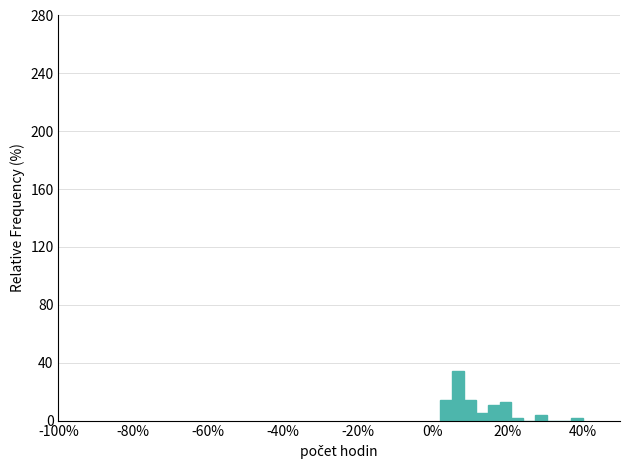

Around what value on the x-axis is the tallest bar? Give the approximate position of its centre, as read against the axis.

6